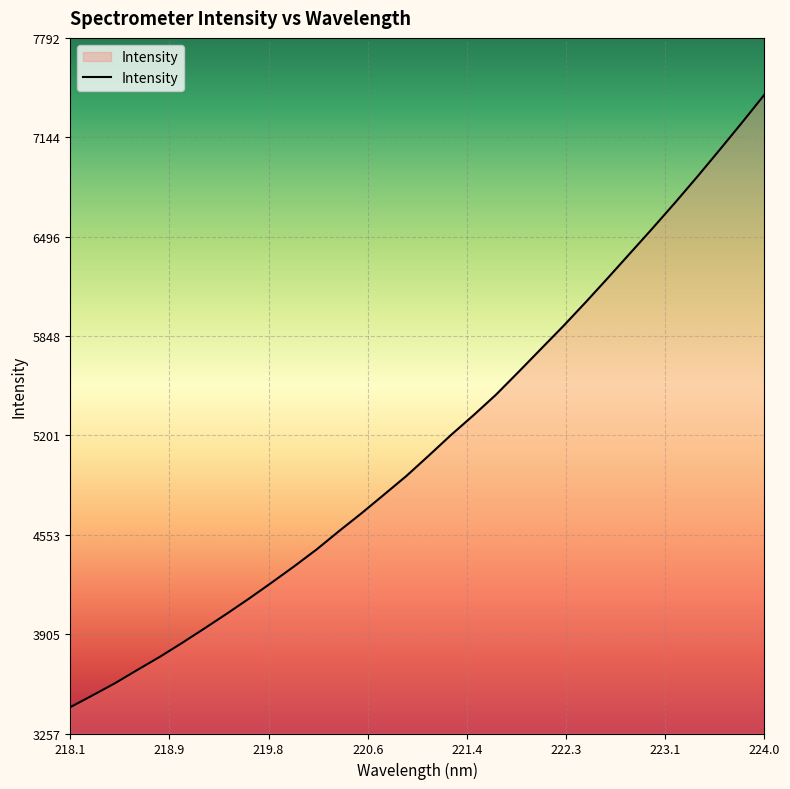

What is the difference between the maximum and minimum values?

3992.1